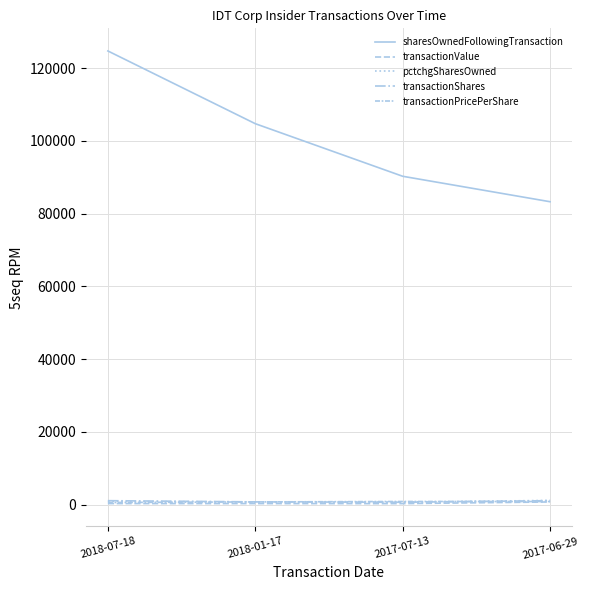

Is it true that transactionValue equals 259.3 at 2017-07-13?

True